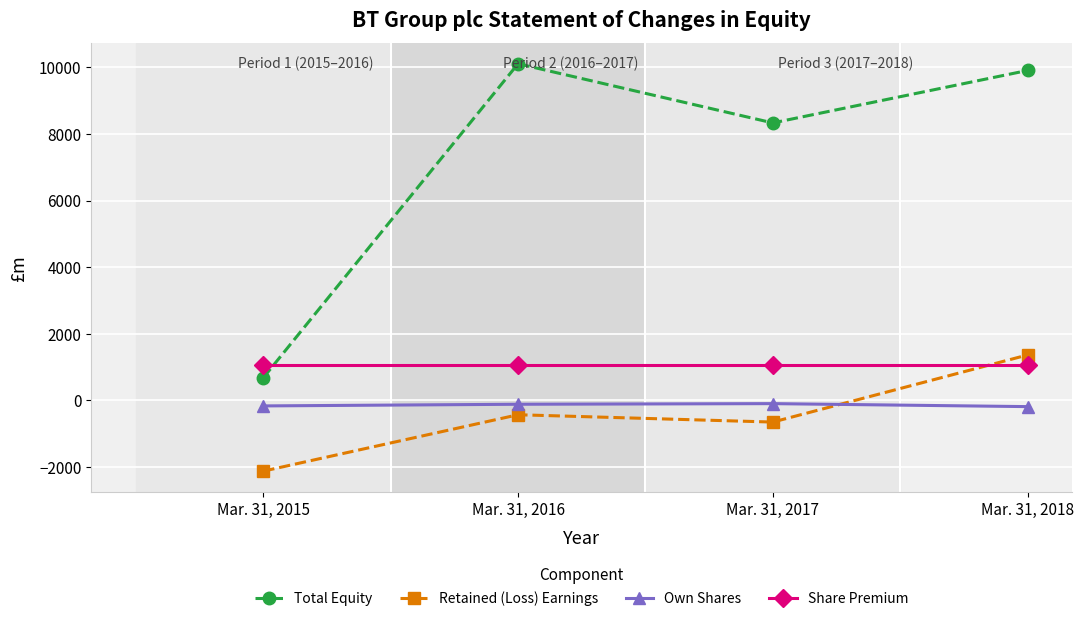

True or false: Share Premium has more than 1 points higher than both neighbors.

False